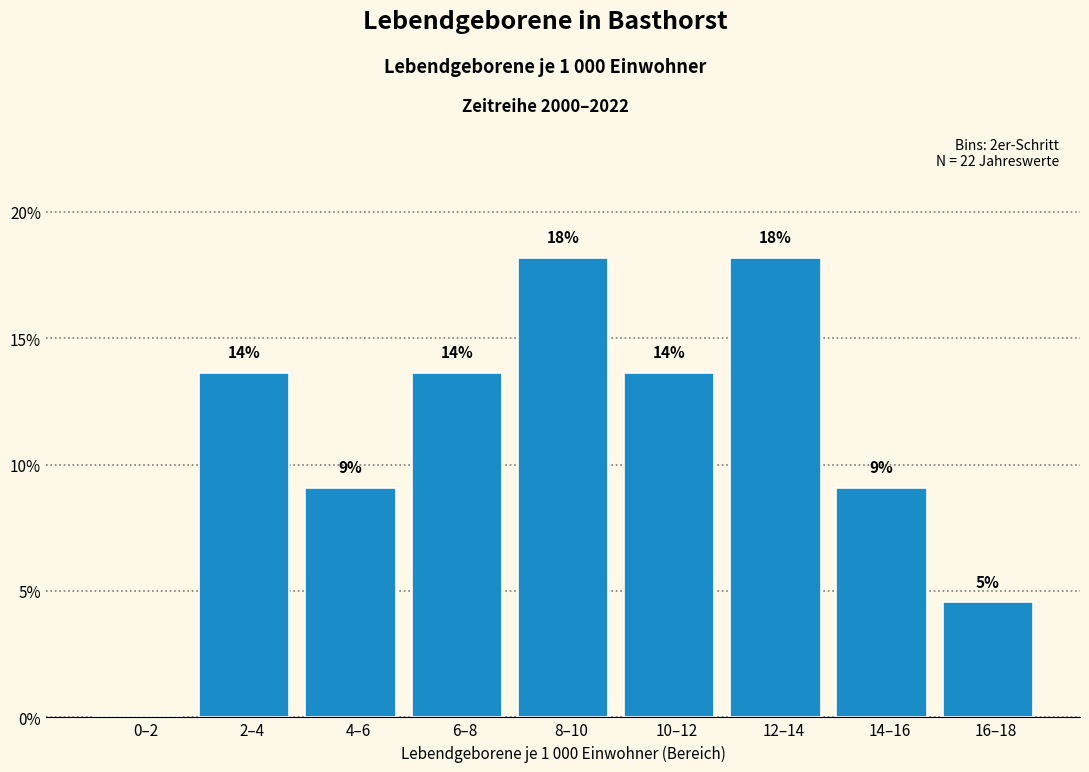

Are the bars horizontal?

No